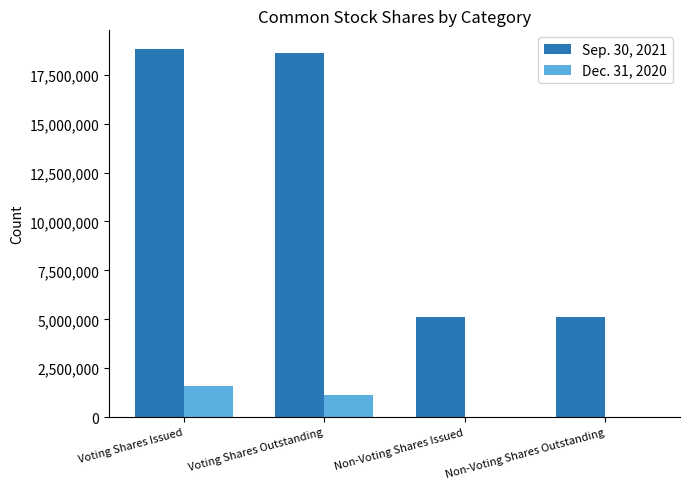

Reading left to right, what are all the values shown in this chart?

Sep. 30, 2021: Voting Shares Issued=18822600	Voting Shares Outstanding=18618087	Non-Voting Shares Issued=5143134	Non-Voting Shares Outstanding=5143134
Dec. 31, 2020: Voting Shares Issued=1574138	Voting Shares Outstanding=1135858	Non-Voting Shares Issued=0	Non-Voting Shares Outstanding=0